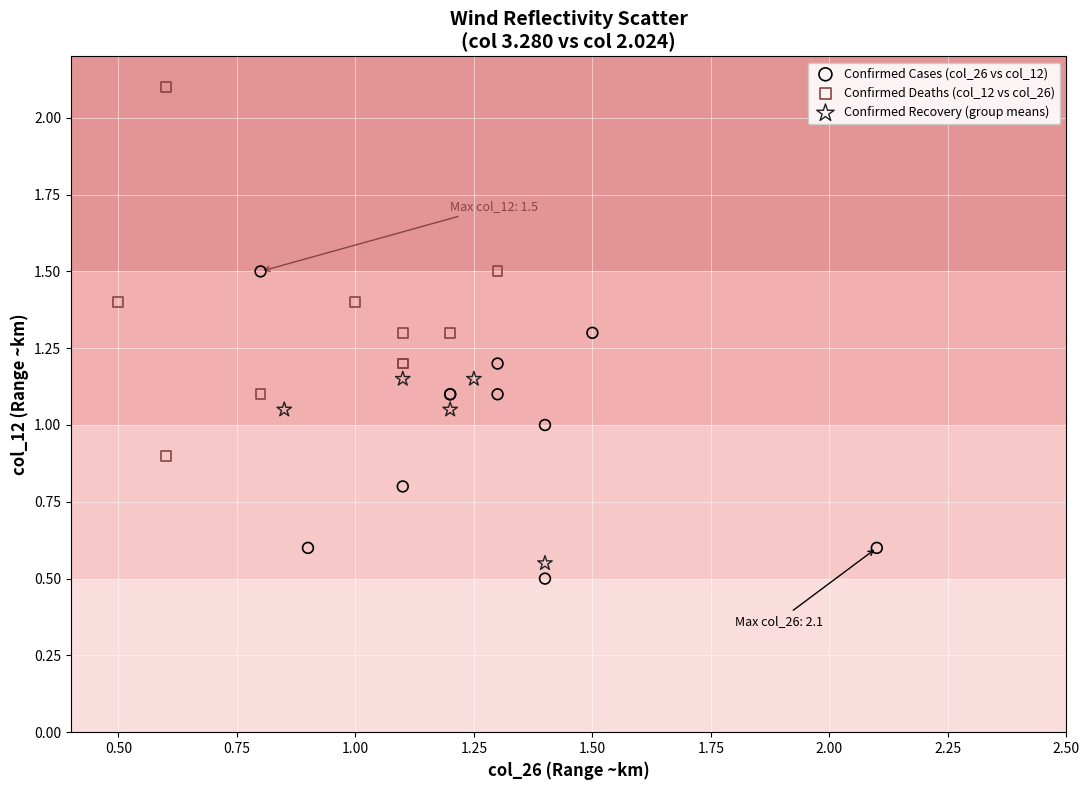

What are all the series names shown in the legend?

Confirmed Cases (col_26 vs col_12), Confirmed Deaths (col_12 vs col_26), Confirmed Recovery (group means)